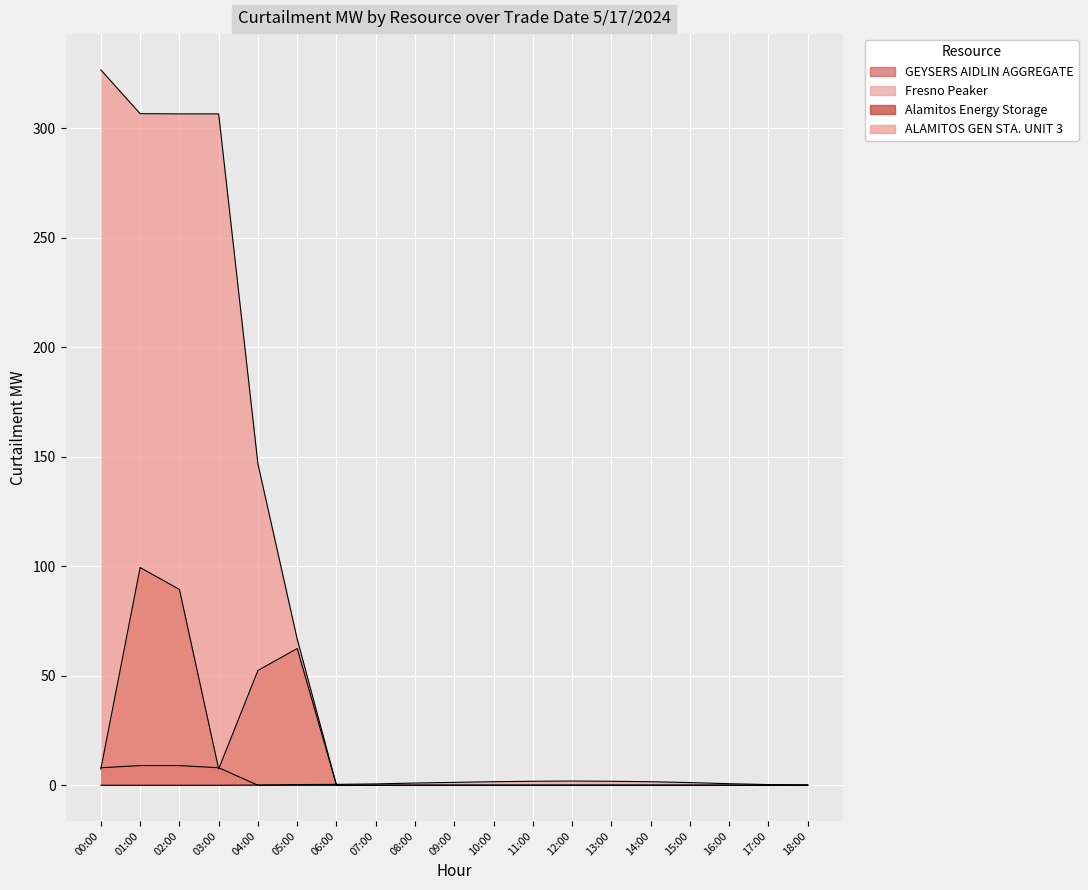

What are all the series names shown in the legend?

GEYSERS AIDLIN AGGREGATE, Fresno Peaker, Alamitos Energy Storage, ALAMITOS GEN STA. UNIT 3